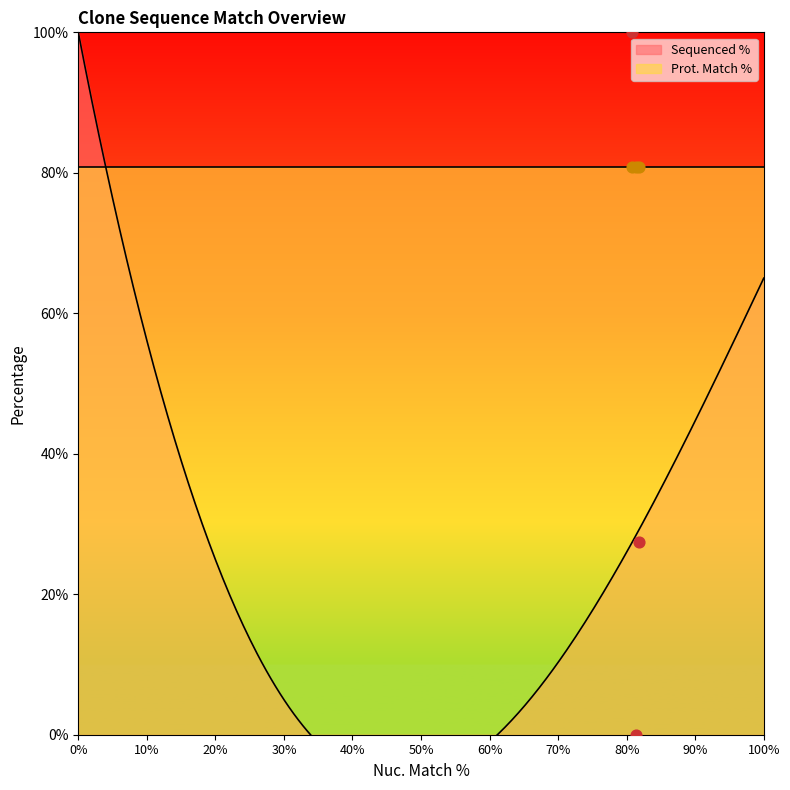

Is the value of Prot. Match % at ccsbBroad304_04417 greater than the value of Sequenced % at TRCN0000492245?

Yes